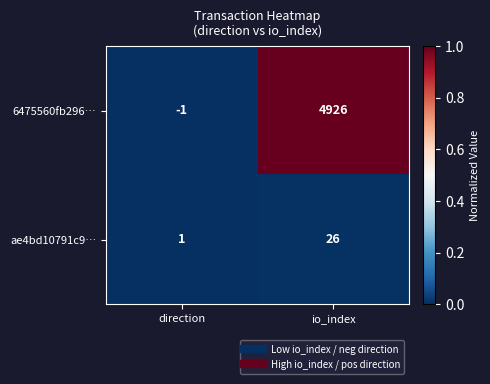

True or false: ae4bd10791c9… has a value of 10 at io_index.

False